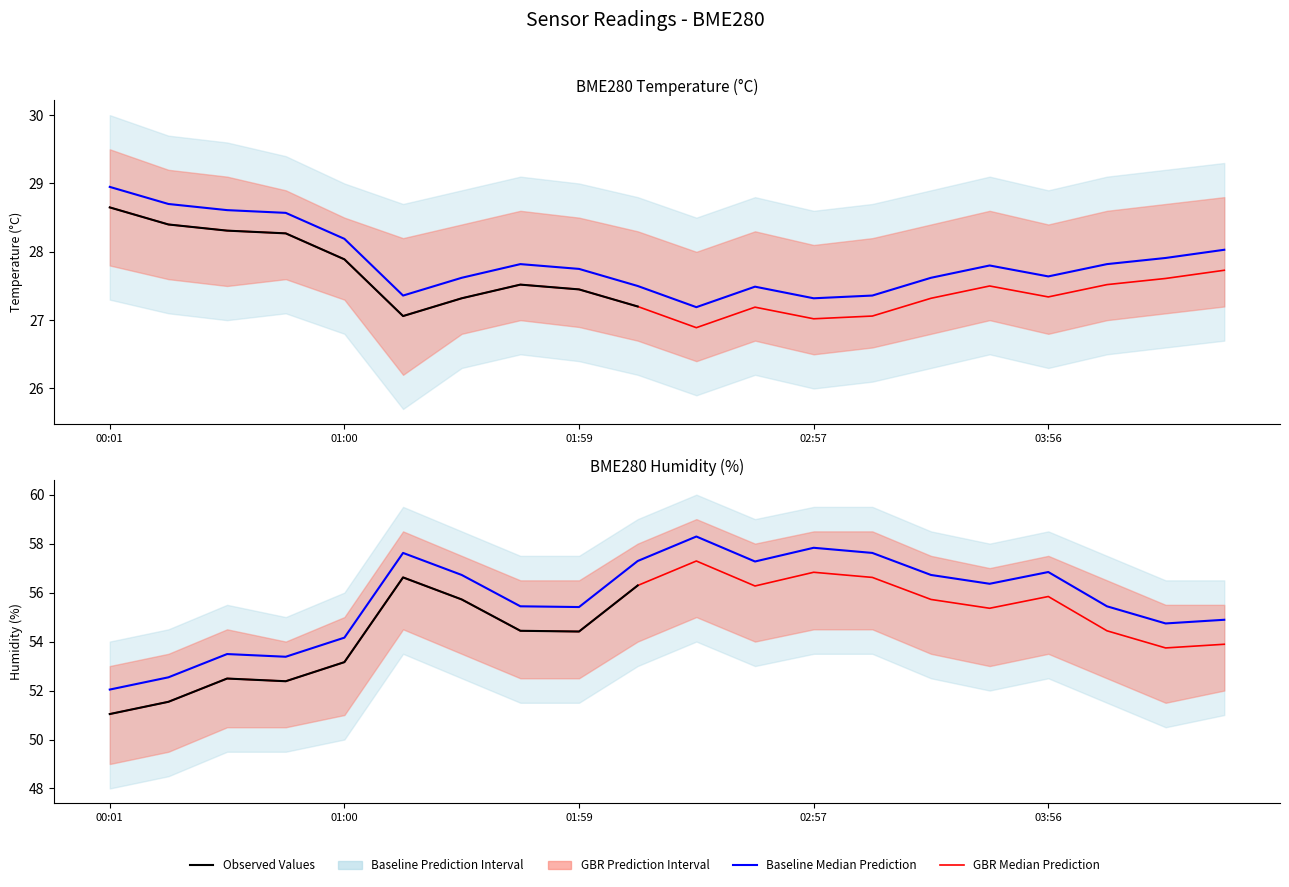

Rank the categories by BME280_temperature value from highest to lowest.

00:01, 00:16, 00:31, 00:45, 01:00, 04:40, 04:25, 01:44, 04:11, 03:41, 01:59, 03:56, 01:29, 03:27, 02:13, 02:43, 01:14, 03:12, 02:57, 02:28